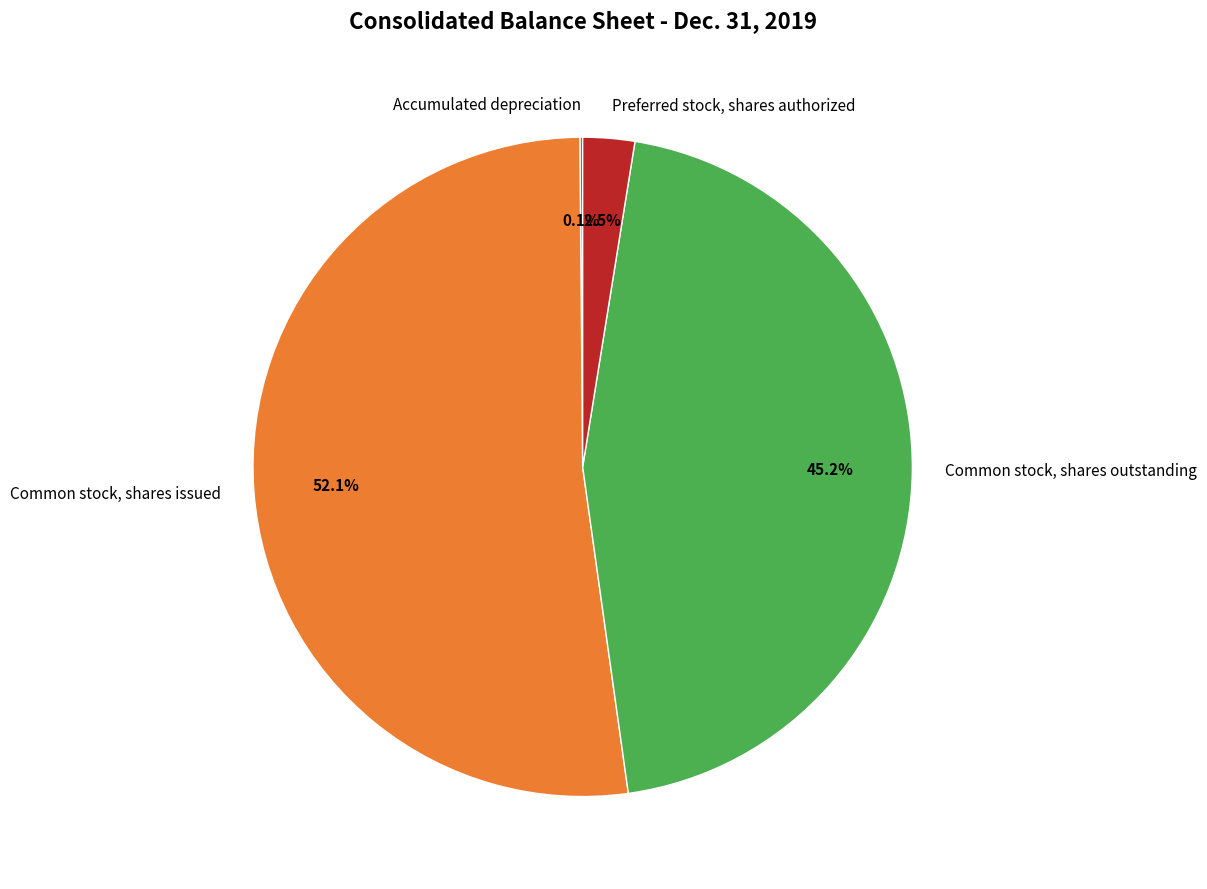

The Preferred stock, shares authorized slice represents 14% of the pie. True or false?

False